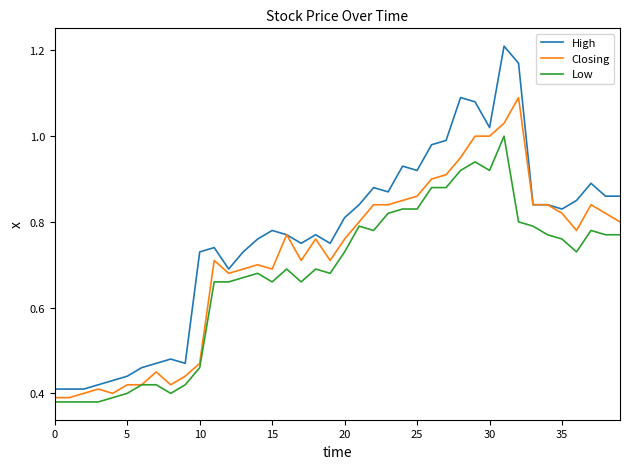

Which series has the largest total across all categories?

High